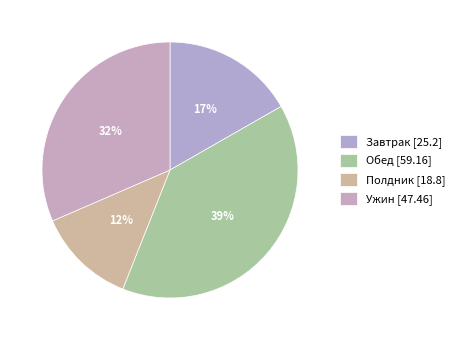

Count the number of slices in the pie.

4